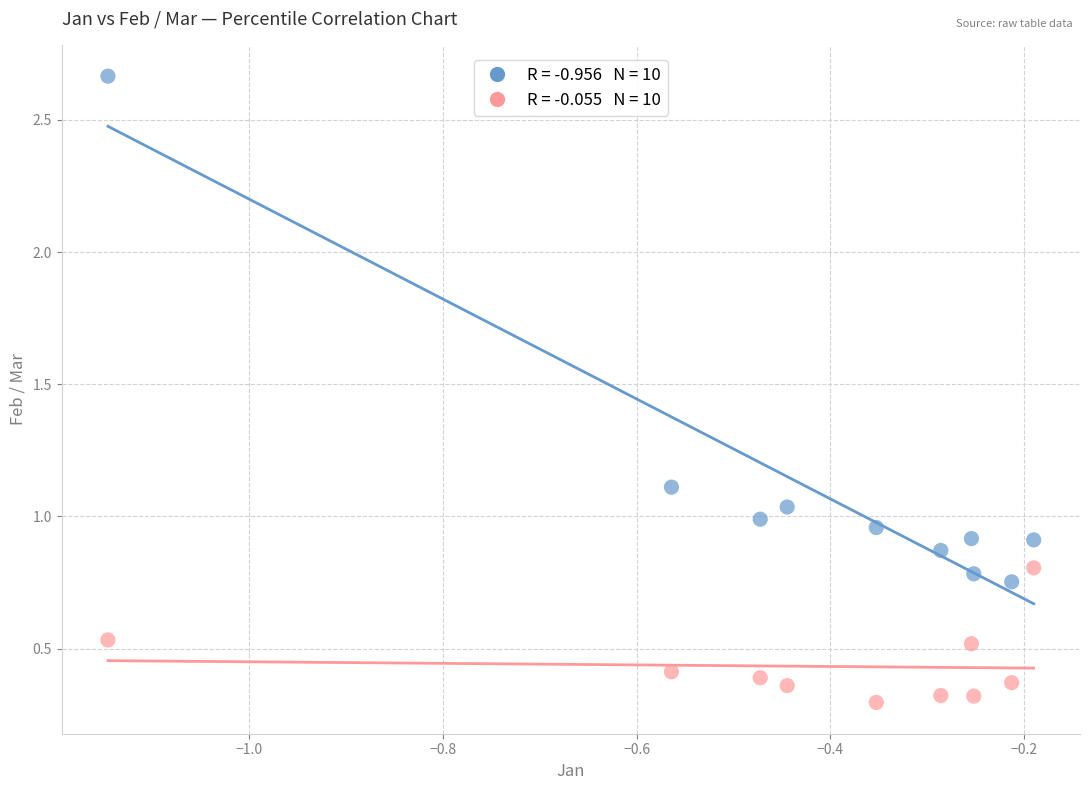

Across all data points, what is the range of Y values (max minus min)?

2.4